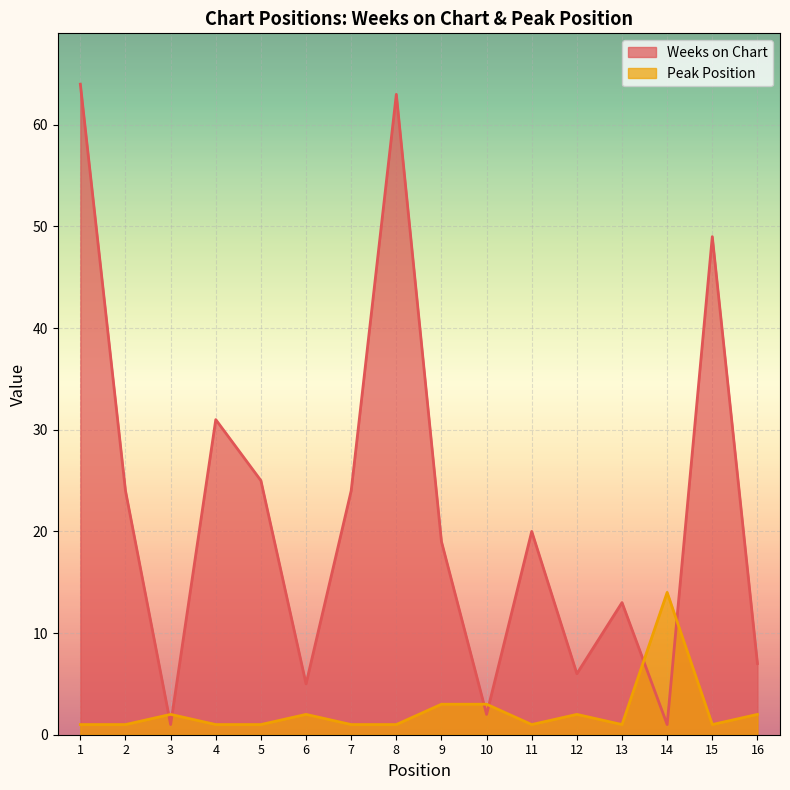

At which label is Peak Position closest to 7?

9